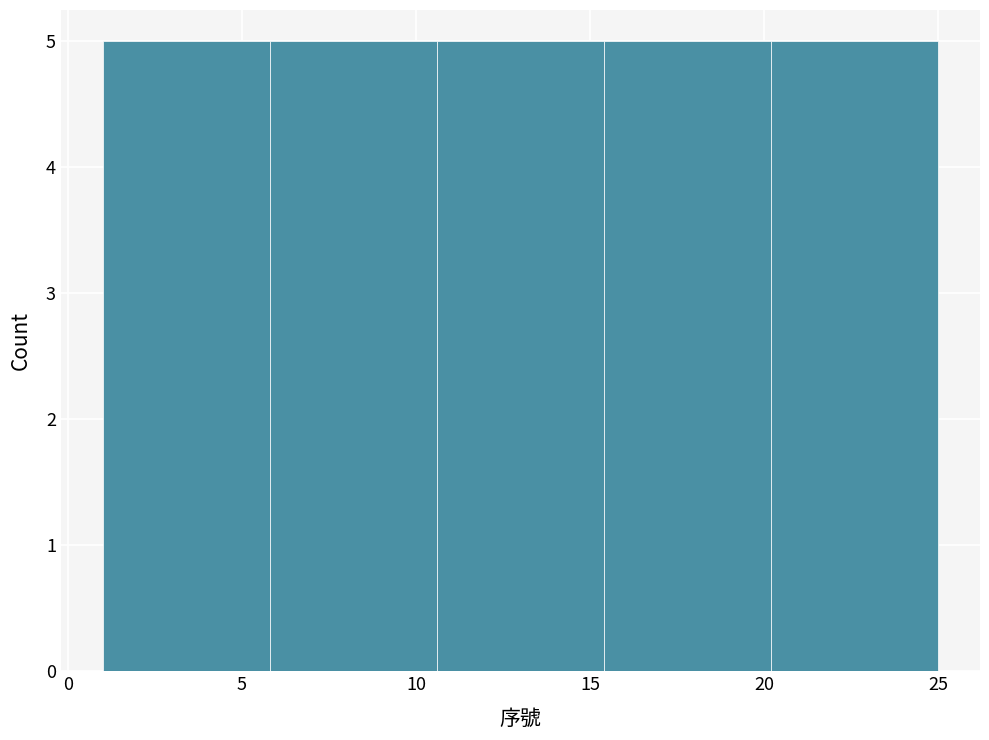

Reading left to right, list every bar in this chart as the range it spans on the x-axis followed by its height. Neither the bar edges nor the heights are printed on the chart, so give them approximately, as read against the axes.

1.0 to 5.8: 5
5.8 to 10.6: 5
10.6 to 15.4: 5
15.4 to 20.2: 5
20.2 to 25.0: 5